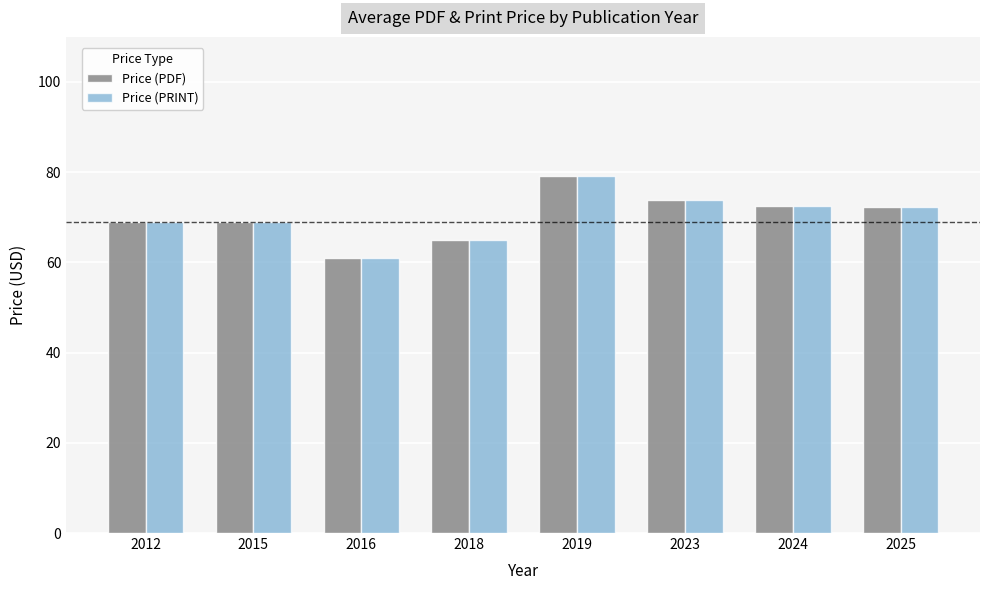

What is the difference between the maximum and minimum values in the Price (PRINT) series?

18.2